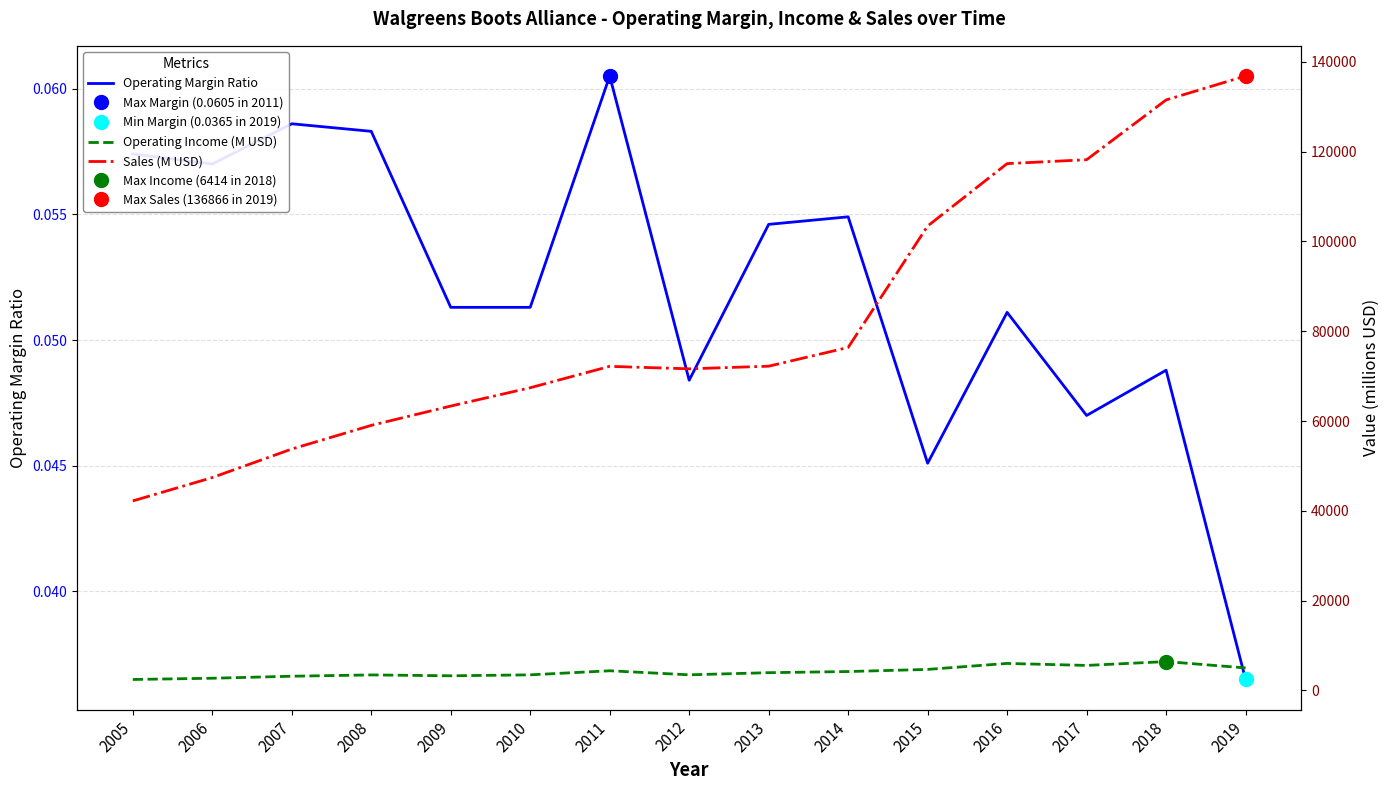

Which series has the largest total across all categories?

Sales (M USD)